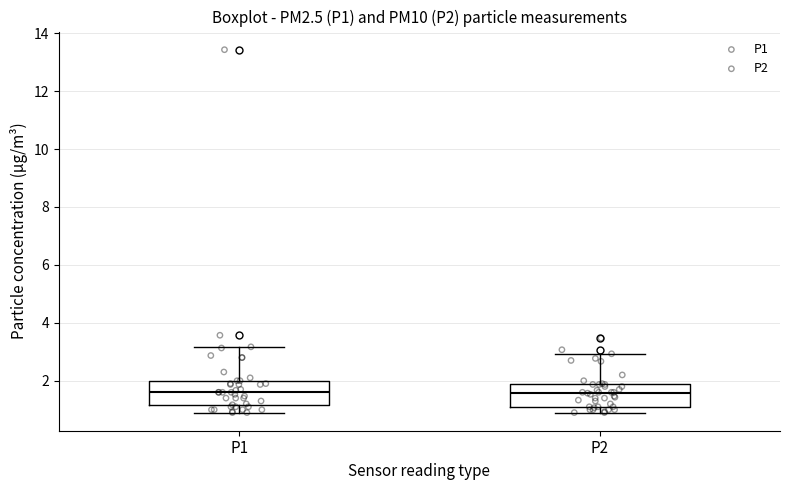

Reading left to right, transcribe this box plot: for each box, give where its median line is, the range the box spans, and where its two whiskers end, as read against the y-axis. The values are not printed on the chart, so give them approximately, as read against the axis.

P1: median 1.6, box 1.2 to 2.0, whiskers 1.0 to 3.2
P2: median 1.6, box 1.2 to 1.8, whiskers 1.0 to 3.0